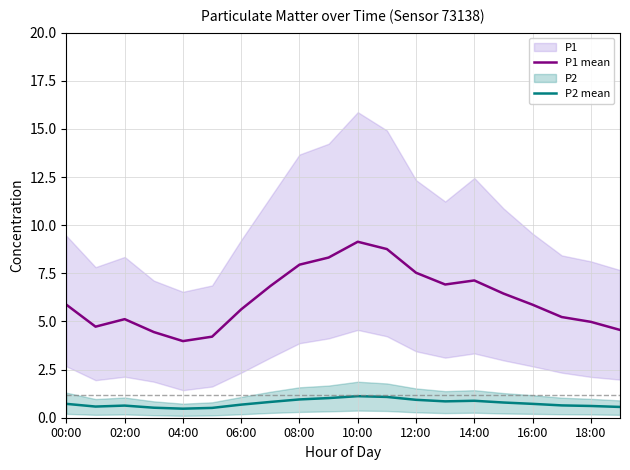

What position from the left is 17?

18